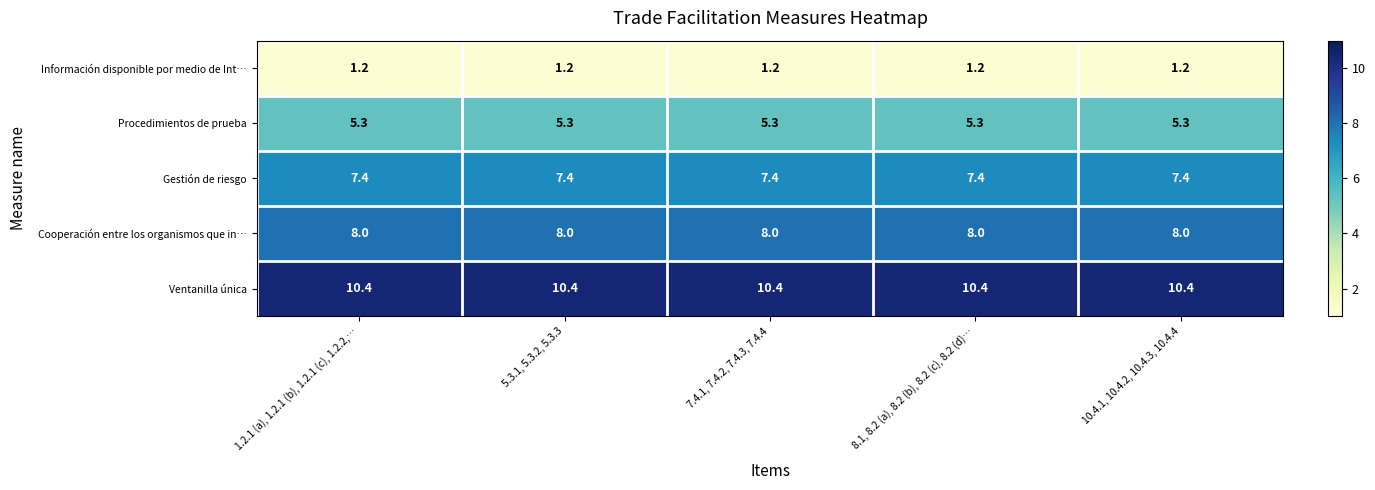

What is the difference between the highest and lowest values at 8.1, 8.2 (a), 8.2 (b), 8.2 (c), 8.2 (d)…?

9.2